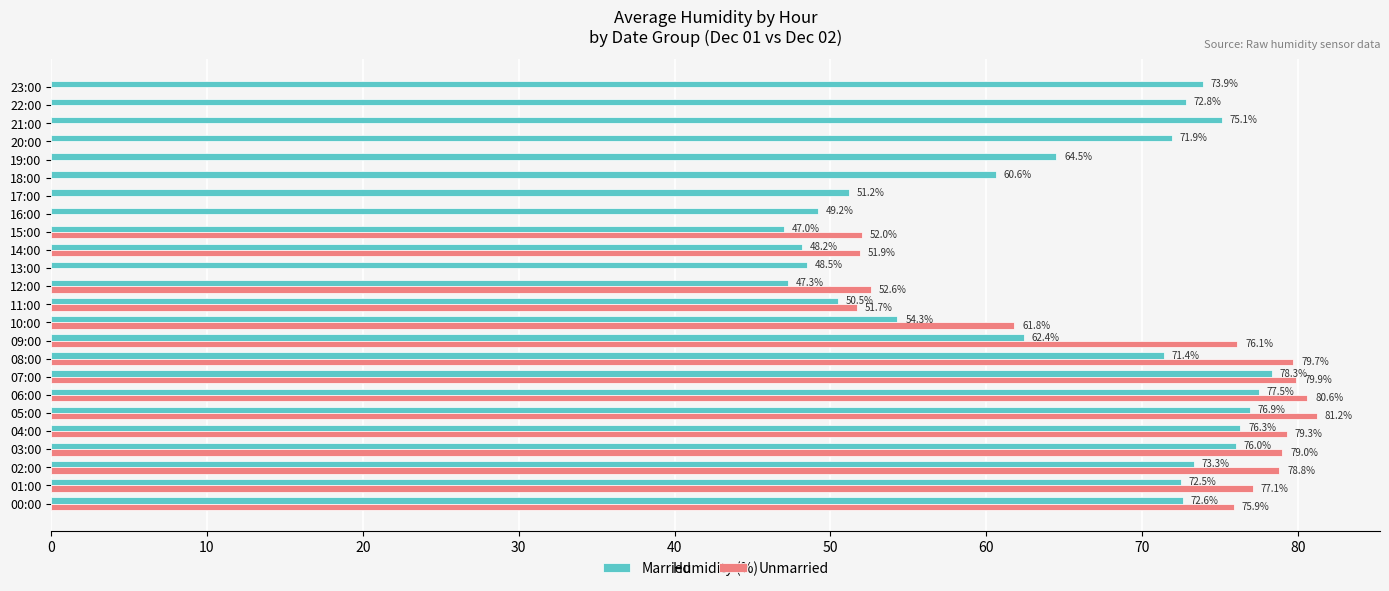

What is the greatest value displayed?

81.2